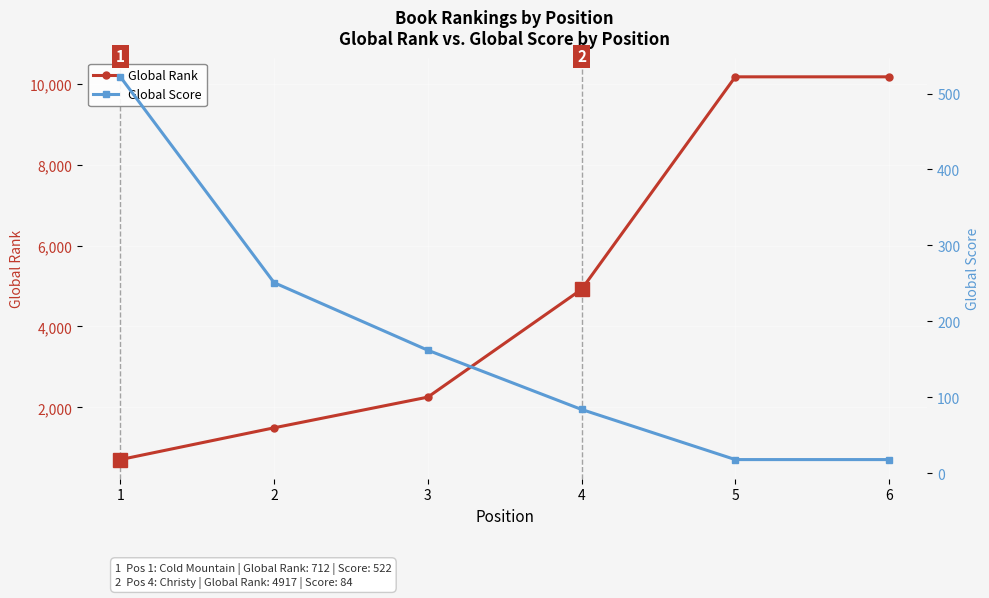

What is the total value across all series at 4?

5001